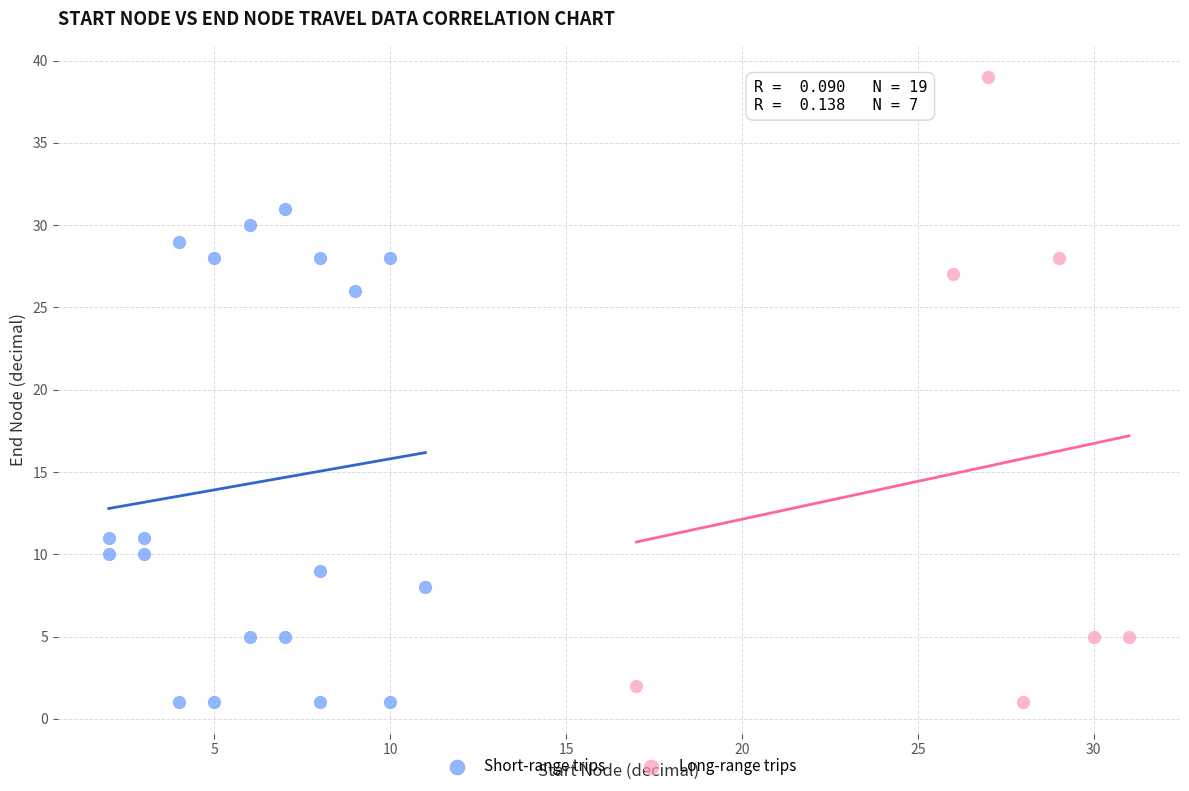

Which series has the widest spread of Y values?

Long-range trips